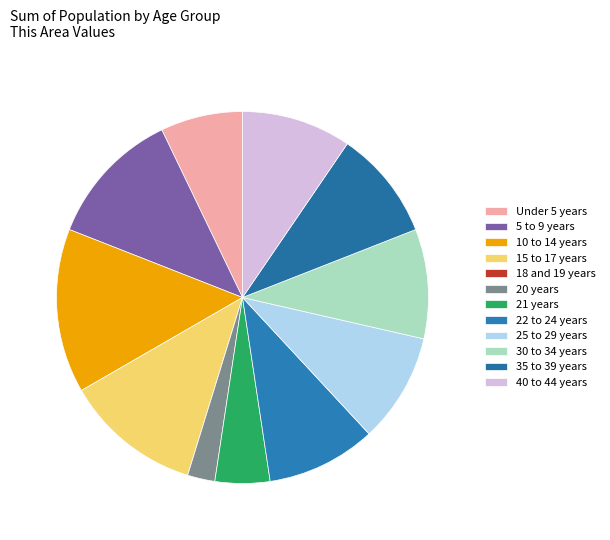

Between 18 and 19 years and 15 to 17 years, which is larger?

15 to 17 years